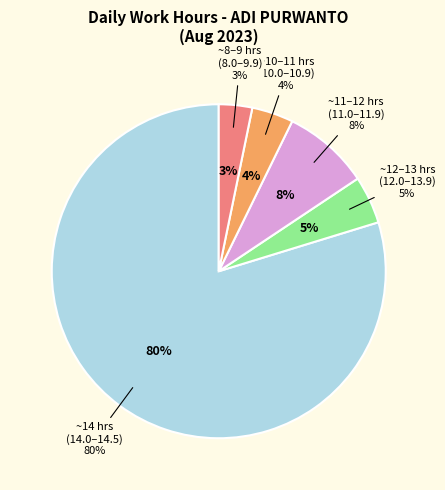

Is it true that Aug 22 is 1% of the pie?

False